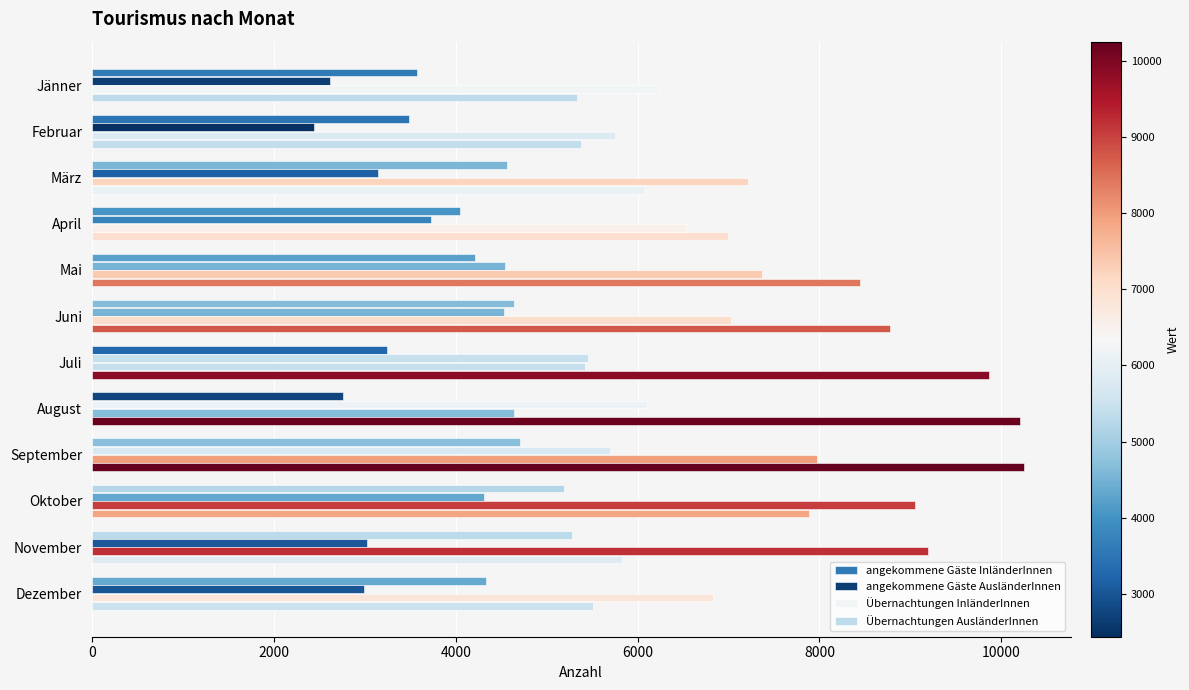

Rank the series by their maximum value, from lowest to highest.

angekommene Gäste InländerInnen, angekommene Gäste AusländerInnen, Übernachtungen InländerInnen, Übernachtungen AusländerInnen